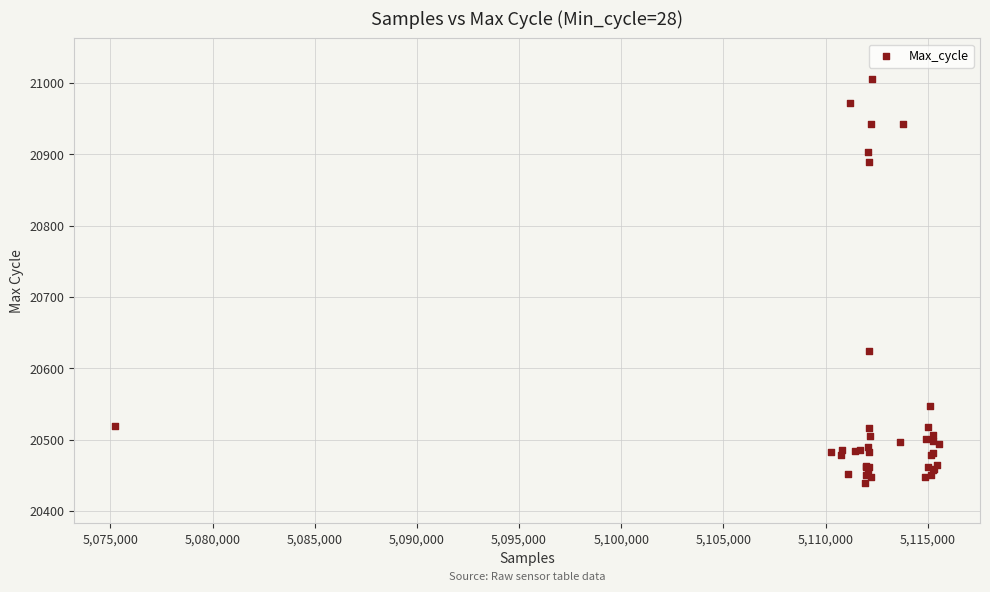

What Y value in the scatter plot is closest to 20722?

20624